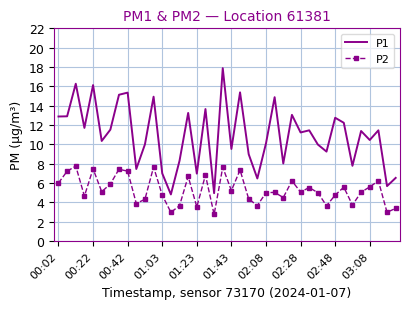

List the series in order of their overall mean, lowest first.

P2, P1